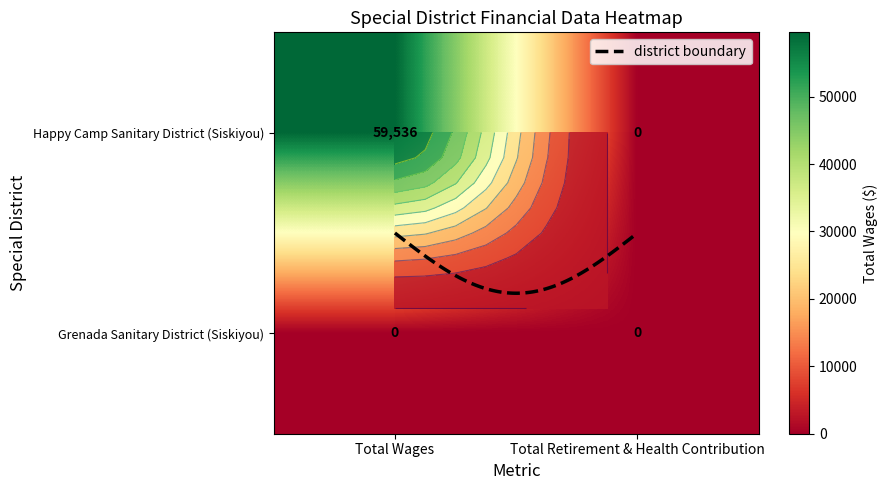

How many distinct data groups are displayed?

2